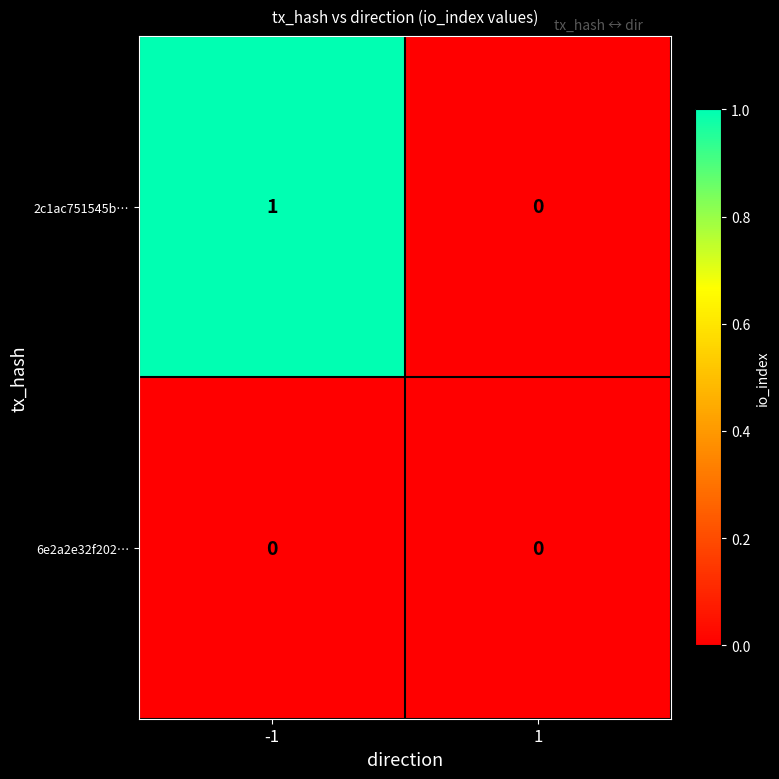

List the series in order of their peak value, highest first.

2c1ac751545b…, 6e2a2e32f202…